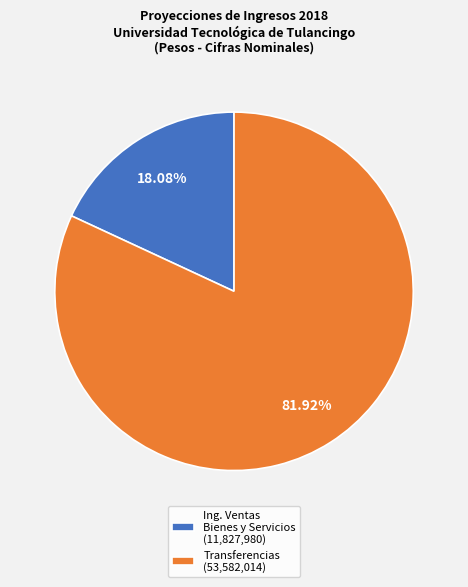

Which has a higher value, Transferencias (53,582,014) or Ing. Ventas Bienes y Servicios (11,827,980)?

Transferencias (53,582,014)